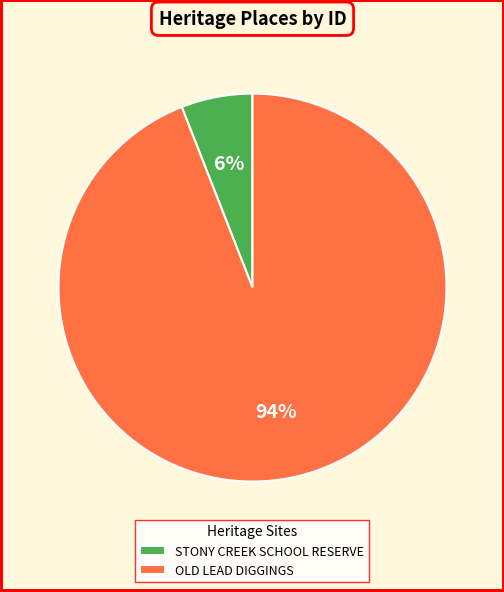

Rank the categories by value from lowest to highest.

STONY CREEK SCHOOL RESERVE, OLD LEAD DIGGINGS